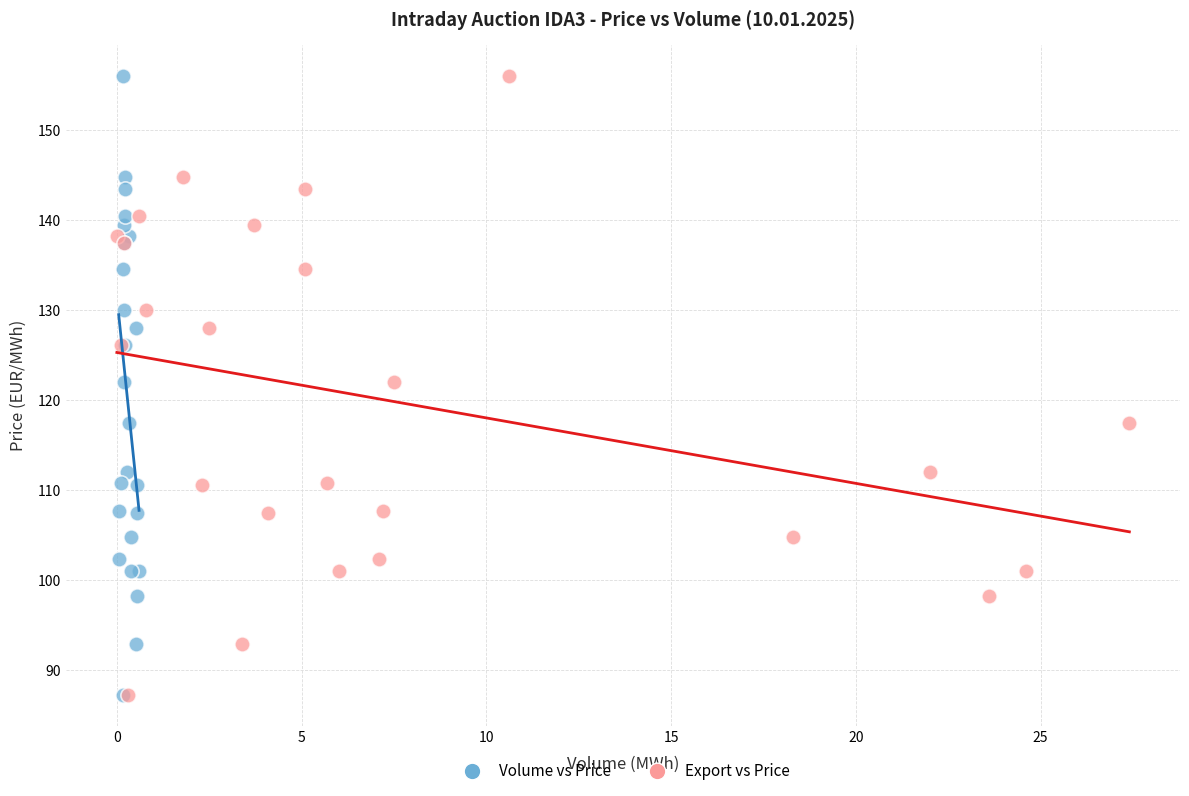

What are all the series names shown in the legend?

Volume vs Price, Export vs Price